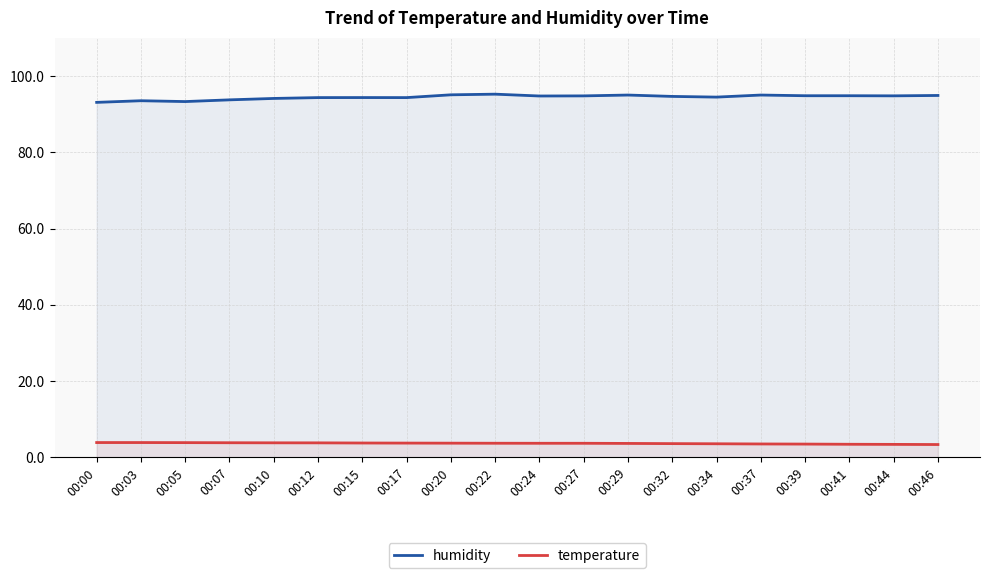

True or false: temperature has more than 0 points higher than both neighbors.

False